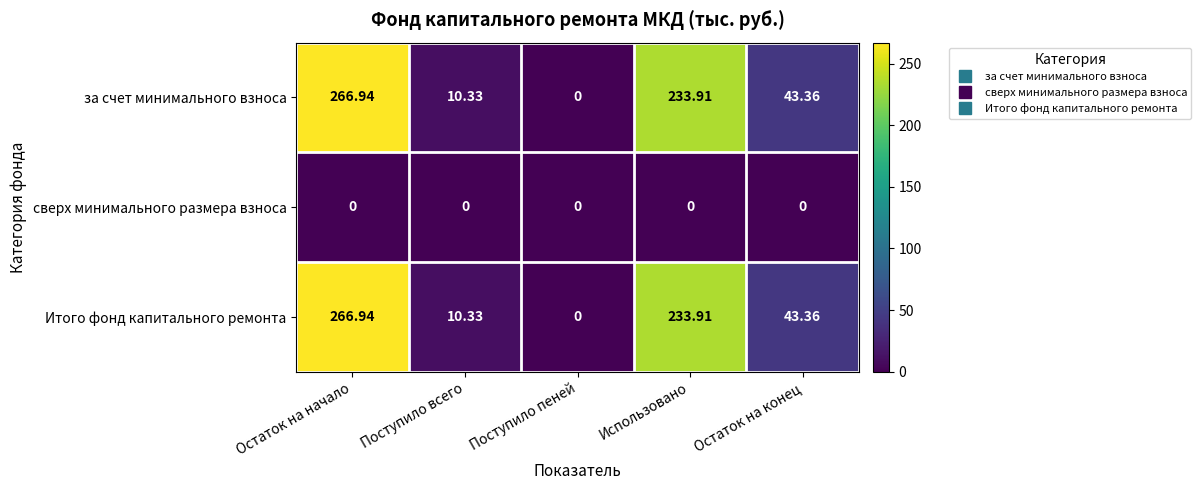

At which label does Итого фонд капитального ремонта reach its minimum?

Поступило пеней